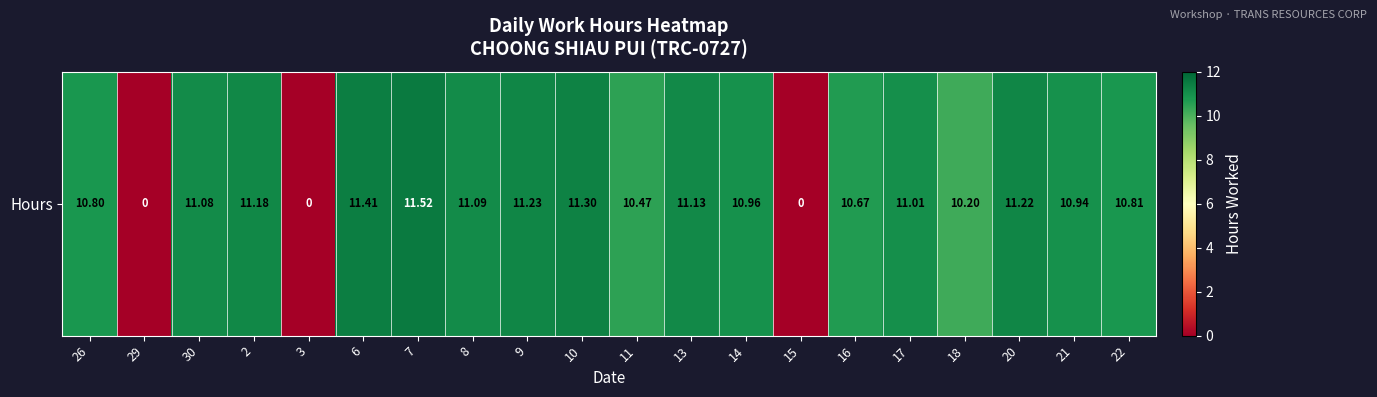

List the labels in order of value, largest first.

7, 6, 10, 9, 20, 2, 13, 8, 30, 17, 14, 21, 22, 26, 16, 11, 18, 29, 3, 15